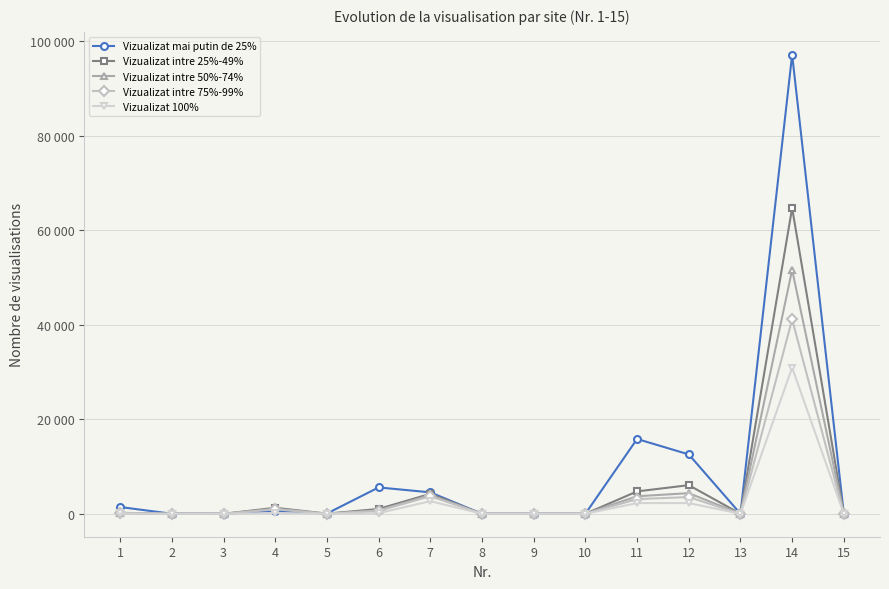

Reading left to right, extract all data points from this chart.

Vizualizat mai putin de 25%: 1428	4	0	580	57	5574	4530	0	0	0	15820	12559	0	97093	0
Vizualizat intre 25%-49%: 203	0	0	1267	27	1025	4219	0	0	0	4734	6053	0	64687	0
Vizualizat intre 50%-74%: 129	0	0	1081	21	731	3954	0	0	0	3709	4358	0	51606	0
Vizualizat intre 75%-99%: 96	0	0	939	16	611	3718	0	0	0	3109	3529	0	41125	0
Vizualizat 100%: 68	0	0	159	8	128	2672	0	0	0	2263	2264	0	30924	0